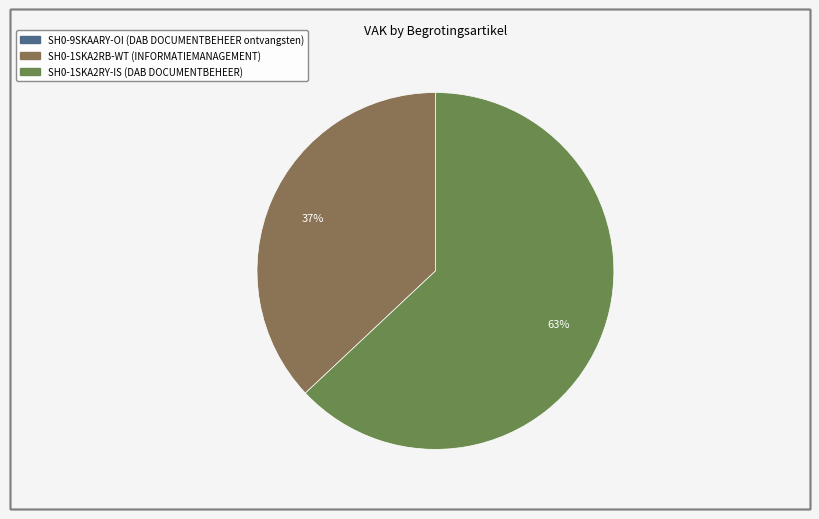

Is there a majority slice in this chart?

Yes